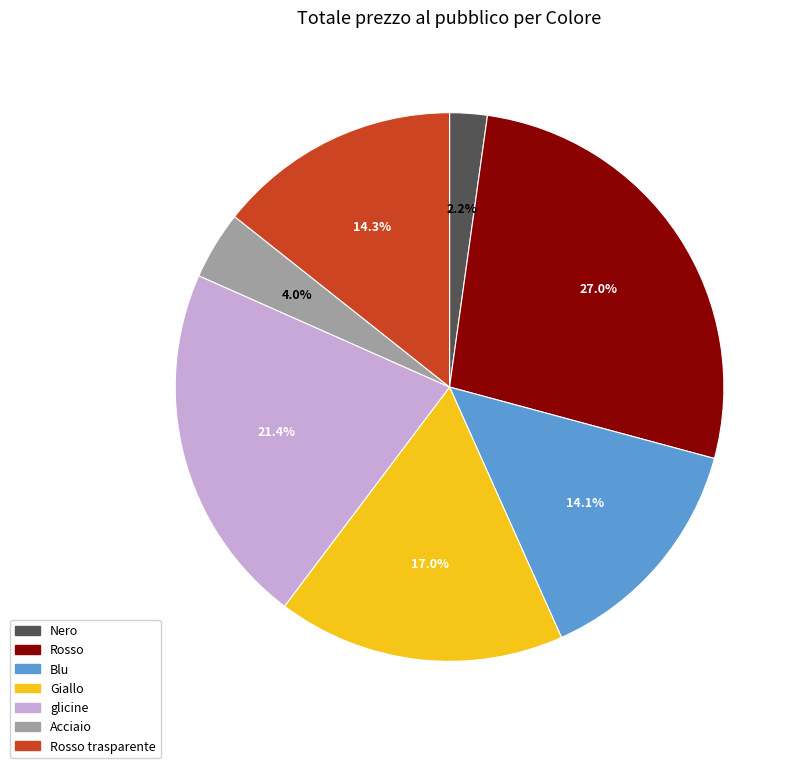

How many slices are in this pie chart?

7